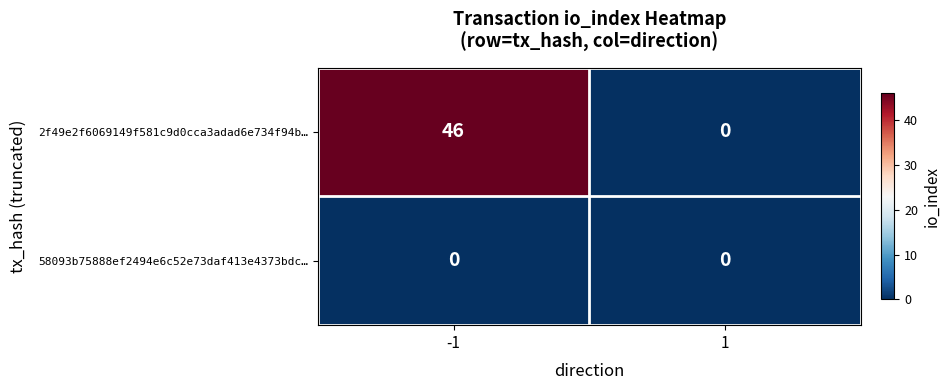

Which series has the widest spread of values?

2f49e2f6069149f581c9d0cca3adad6e734f94b…